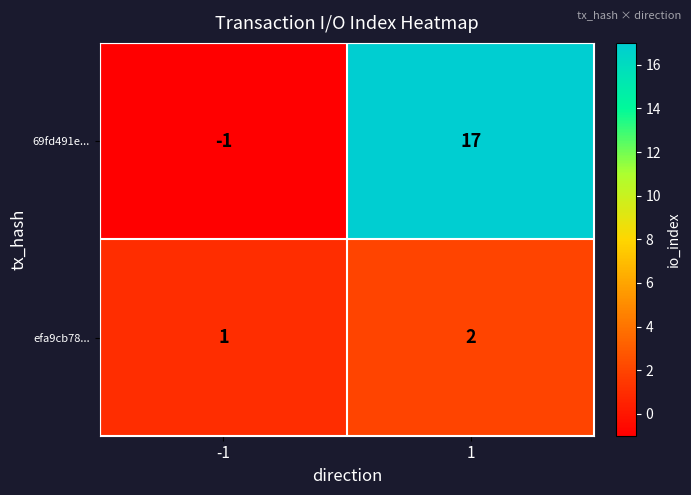

At which category is the sum across all series the highest?

1